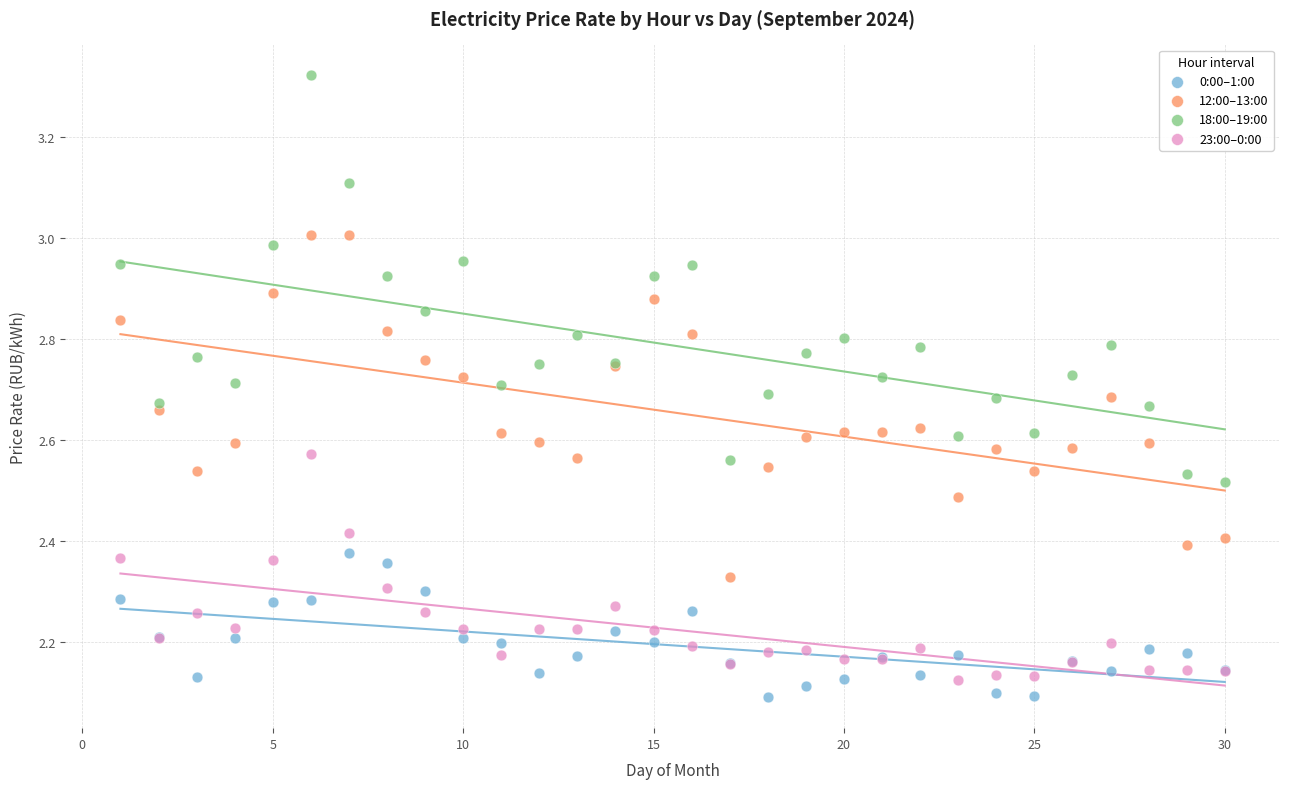

Which series reaches the maximum Y coordinate?

18:00–19:00